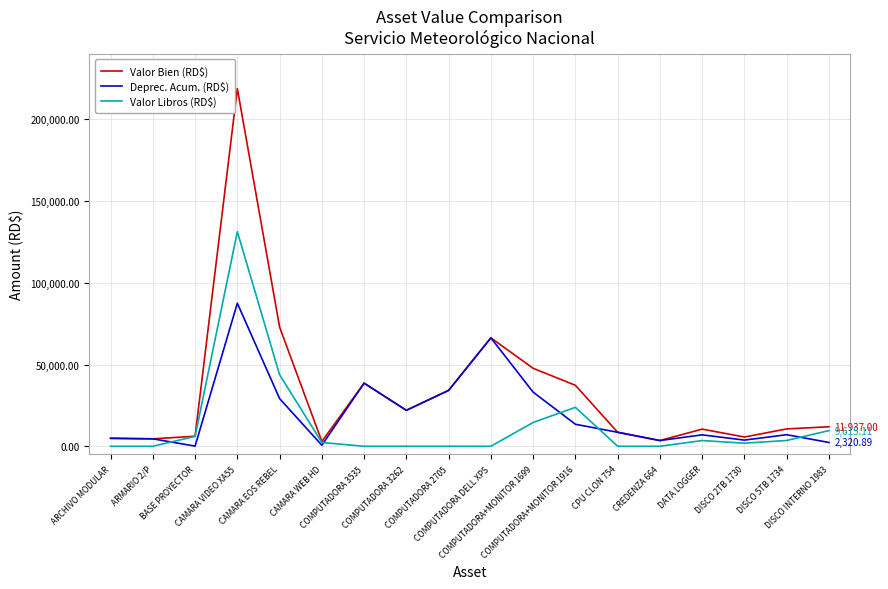

What is the maximum value shown in the chart?

218823.5